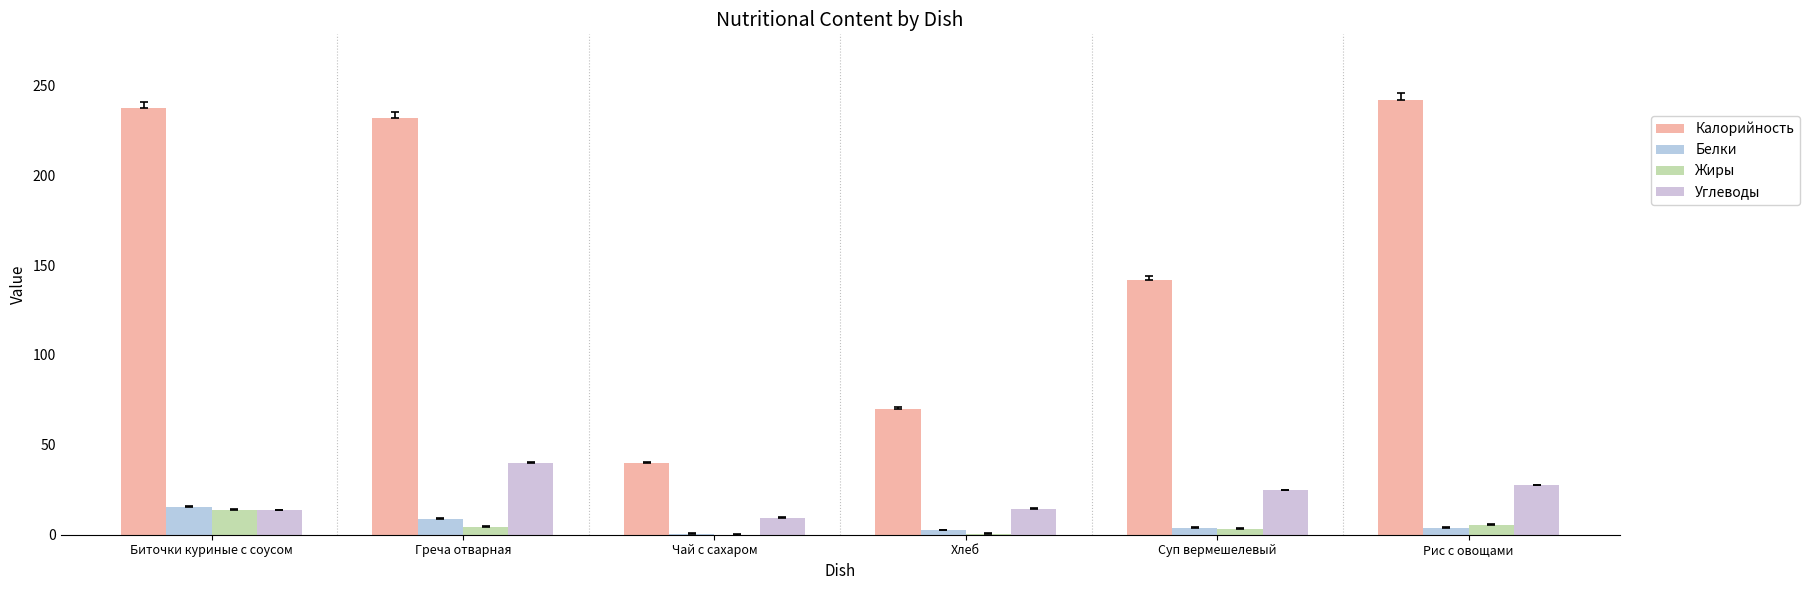

Are the bars grouped side by side (vs. stacked)?

Yes